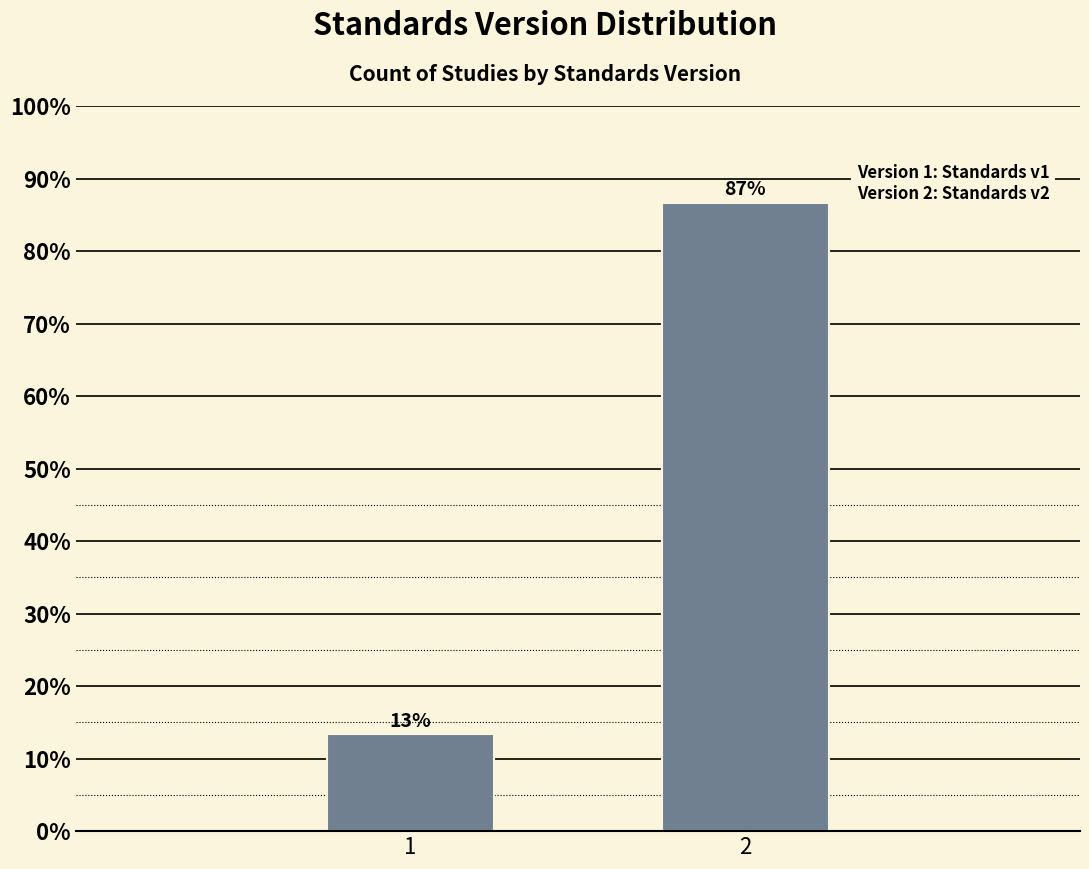

What is the value of the 2nd bar from the left?

86.7